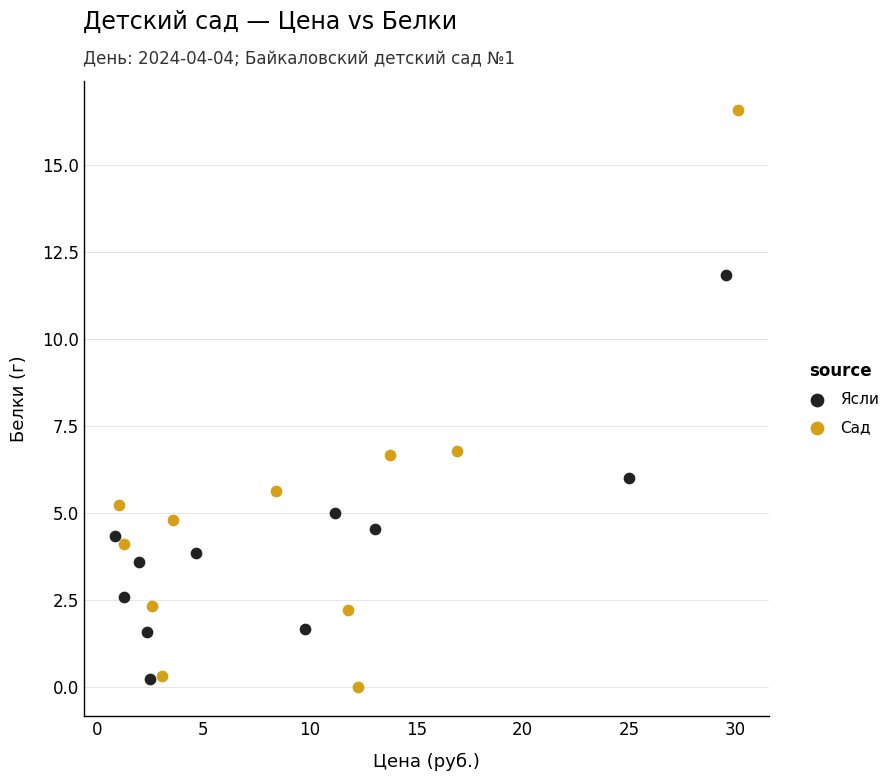

Which series has the widest spread of Y values?

Сад